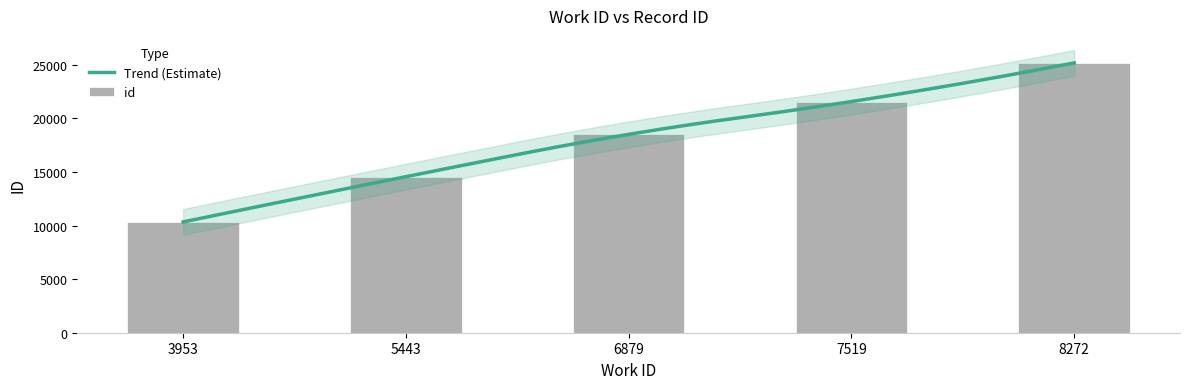

What is the ratio of the value at 6879 to the value at 5443?

1.3